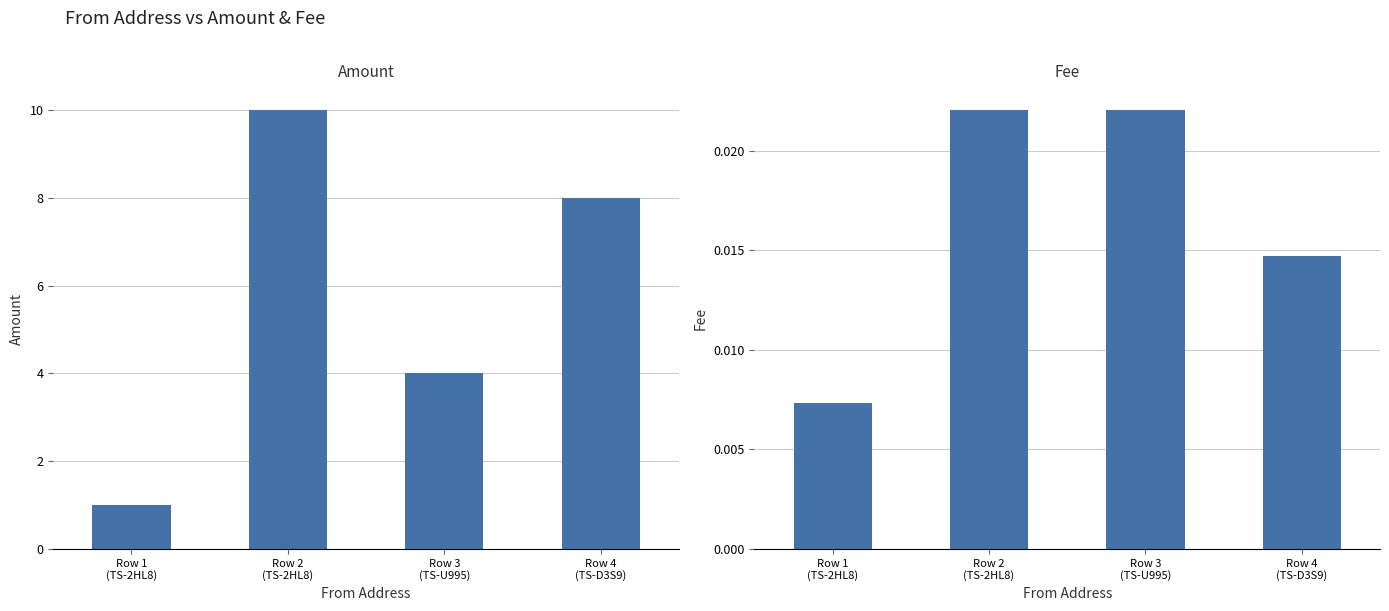

Where is Fee nearest to the value 0?

Row 1
(TS-2HL8)